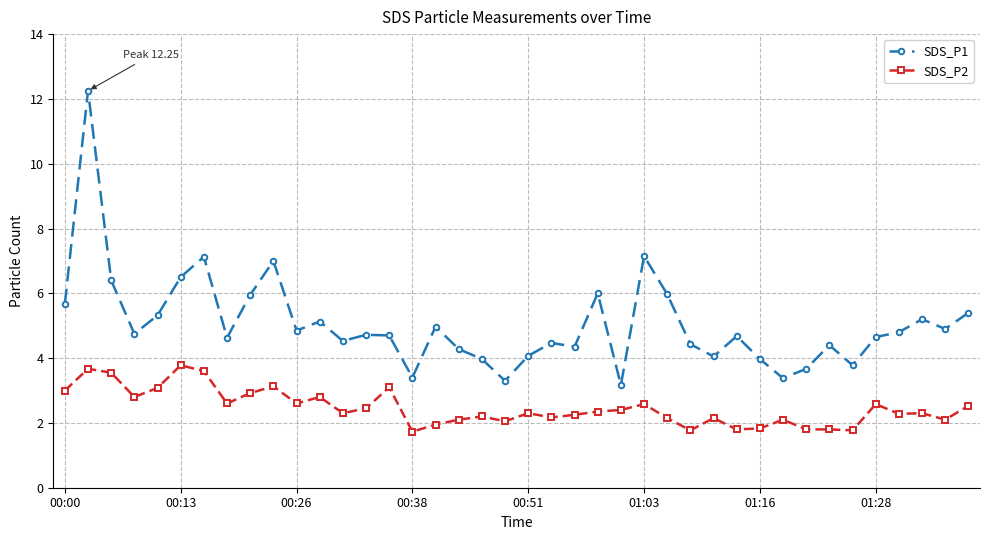

What is the minimum value shown in the chart?

1.7